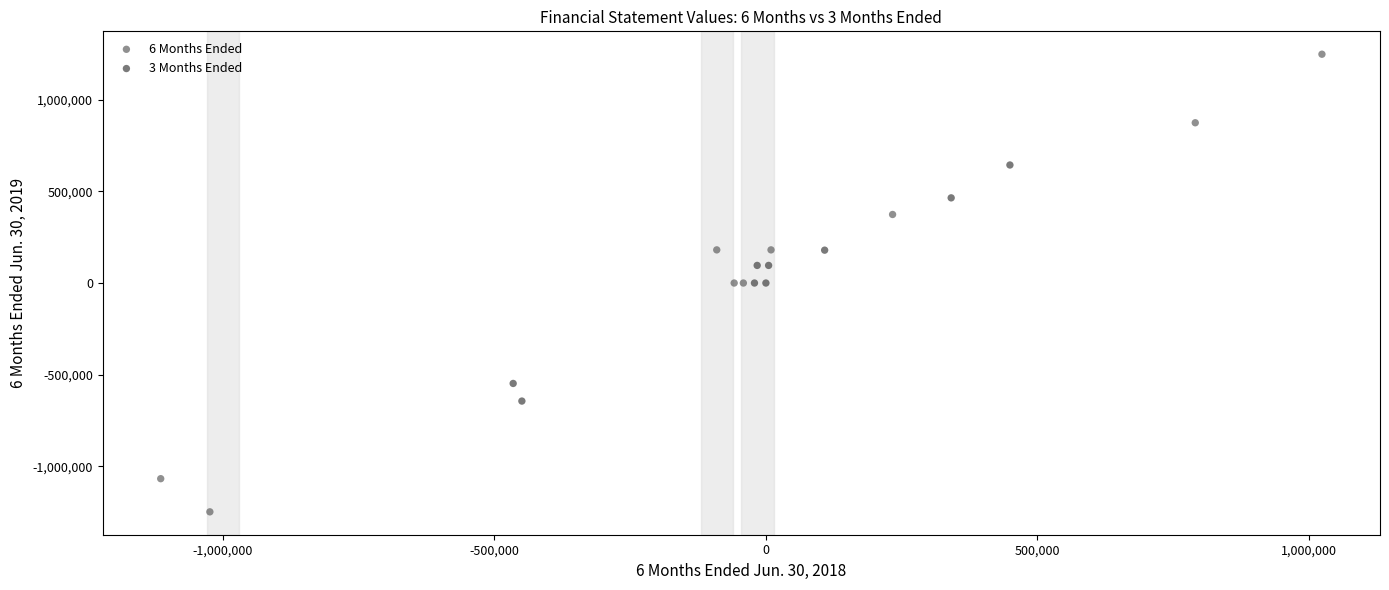

Which series contains the highest Y value?

6 Months Ended